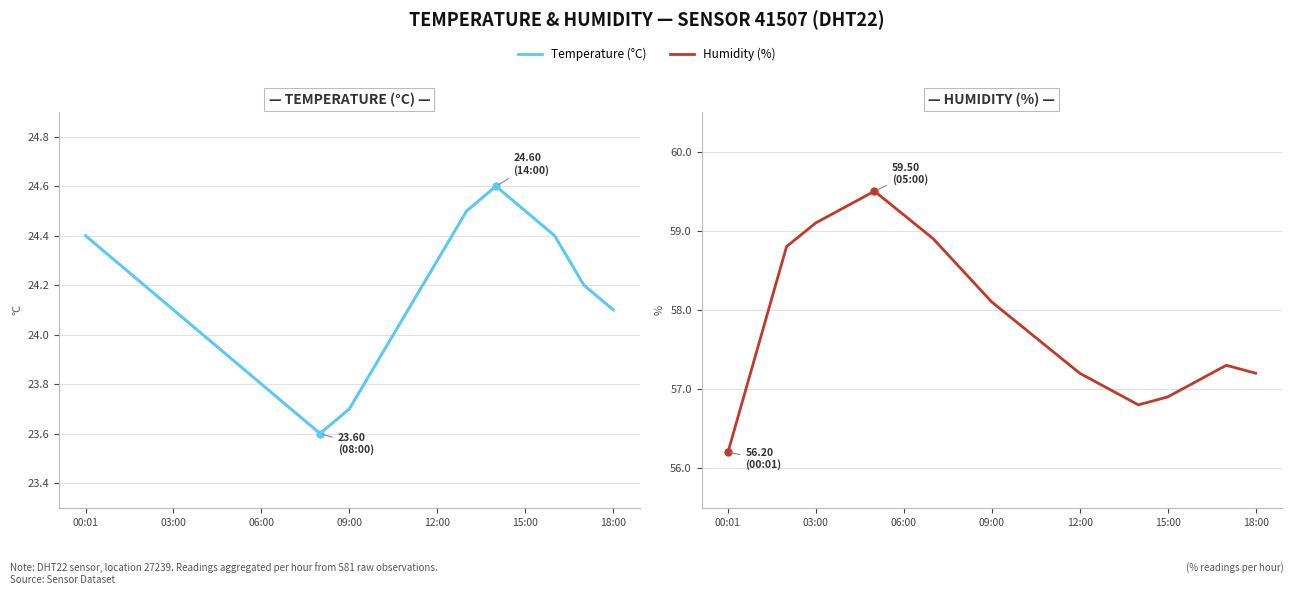

Between 11 and 10, which is larger?

11